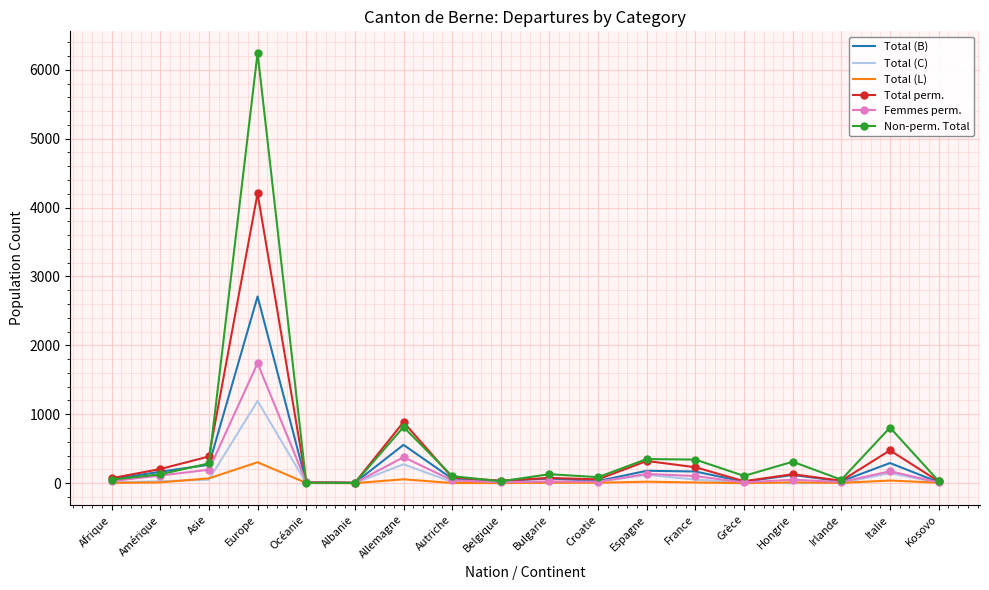

List the series in order of their peak value, highest first.

Non-perm. Total, Total perm., Total (B), Femmes perm., Total (C), Total (L)